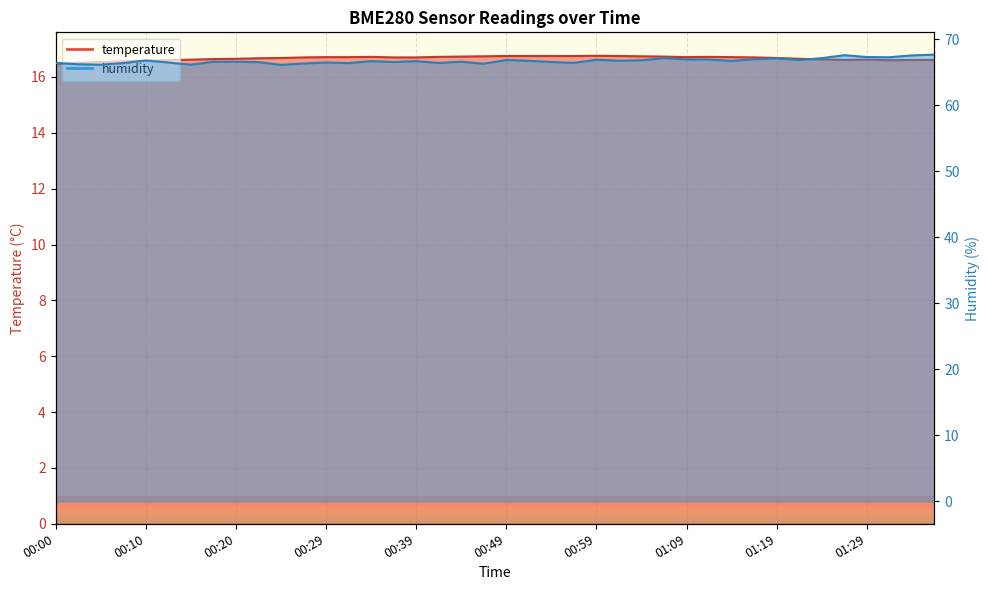

The humidity series shows 120.1 at 01:36. True or false?

False